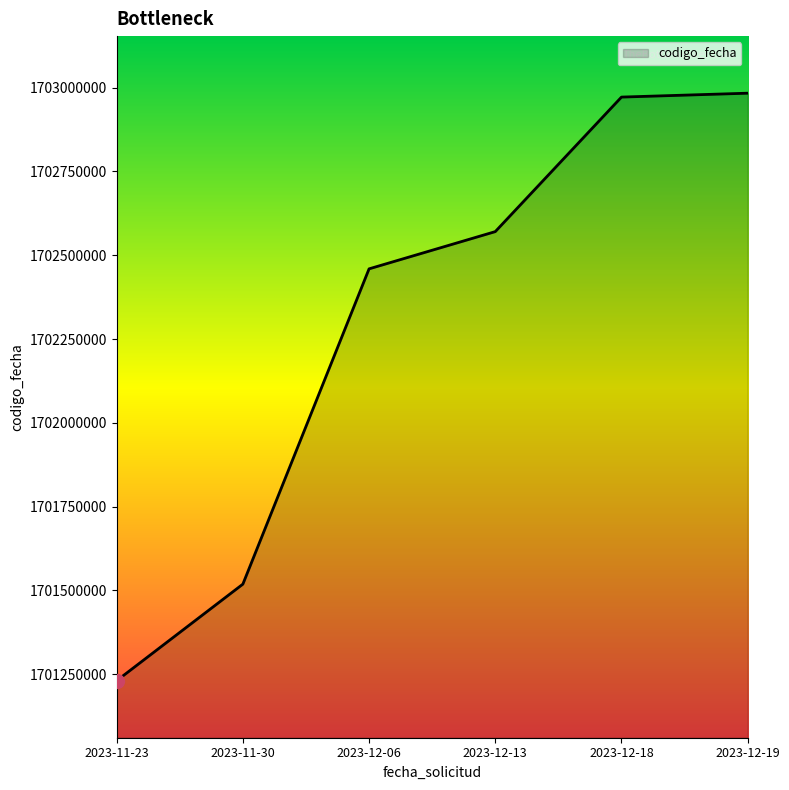

What is the greatest value displayed?

1702983390